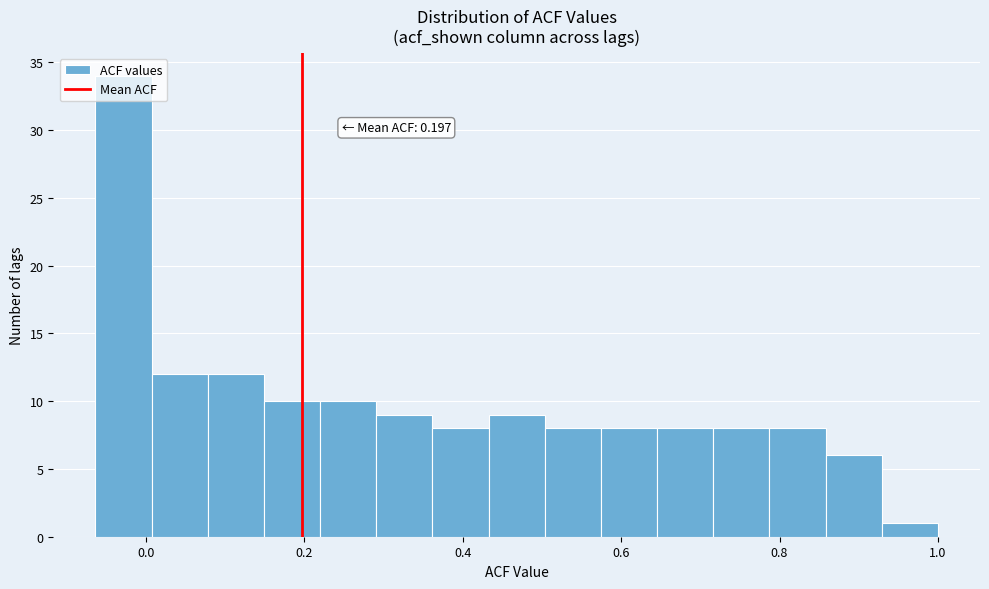

Around what value on the x-axis is the tallest bar? Give the approximate position of its centre, as read against the axis.

-0.02